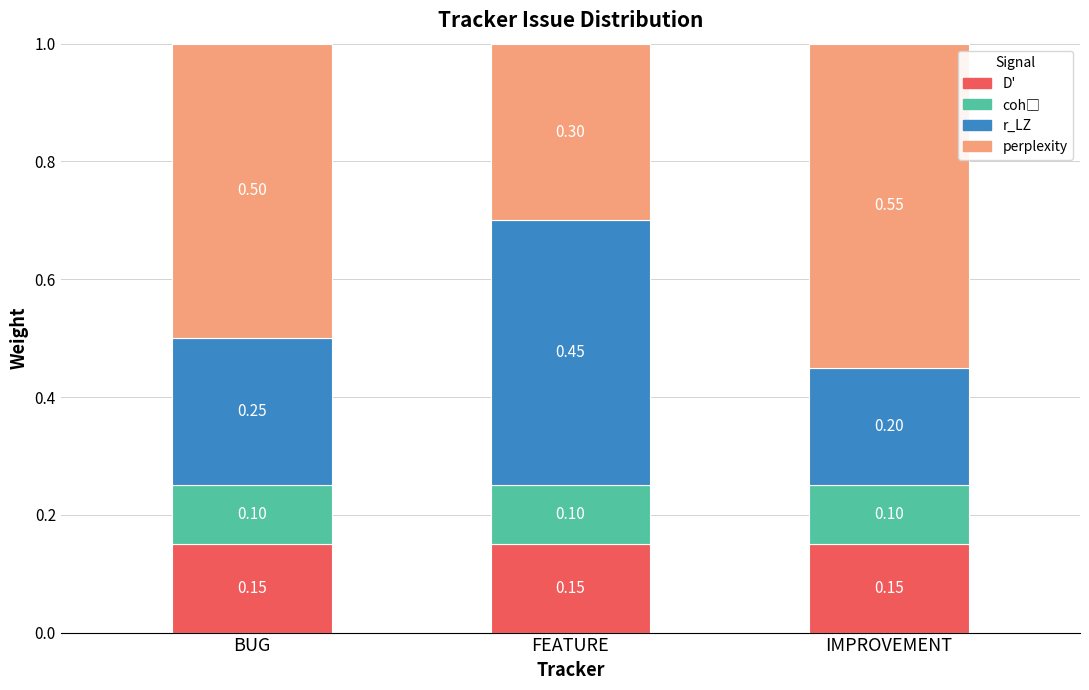

How many distinct data groups are displayed?

4